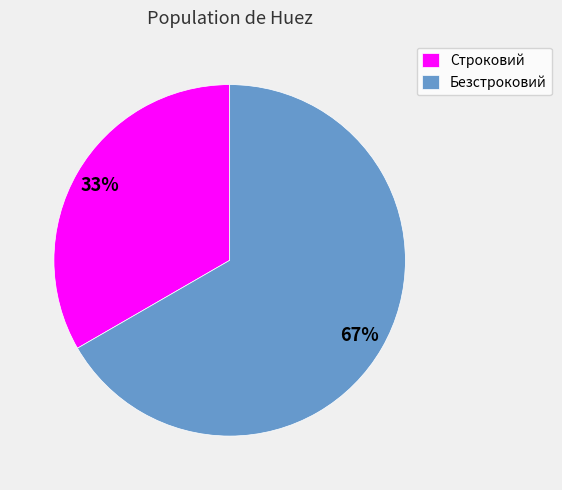

Rank the categories by value from highest to lowest.

Безстроковий, Строковий